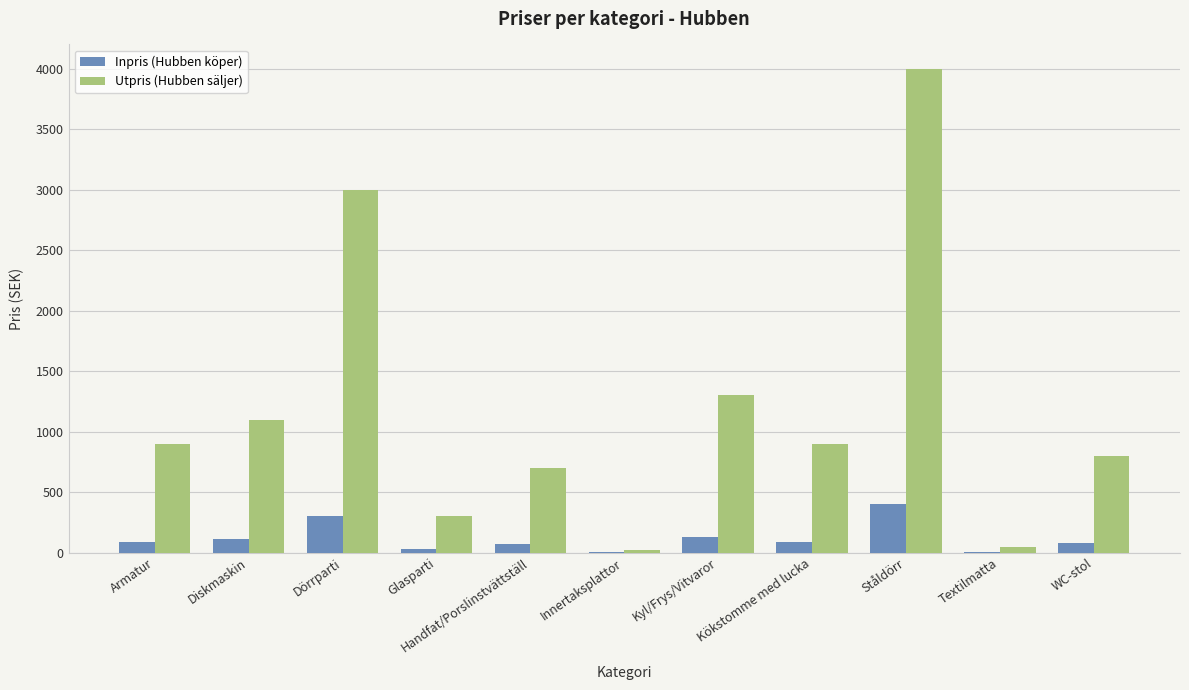

What are all the series names shown in the legend?

Inpris (Hubben köper), Utpris (Hubben säljer)